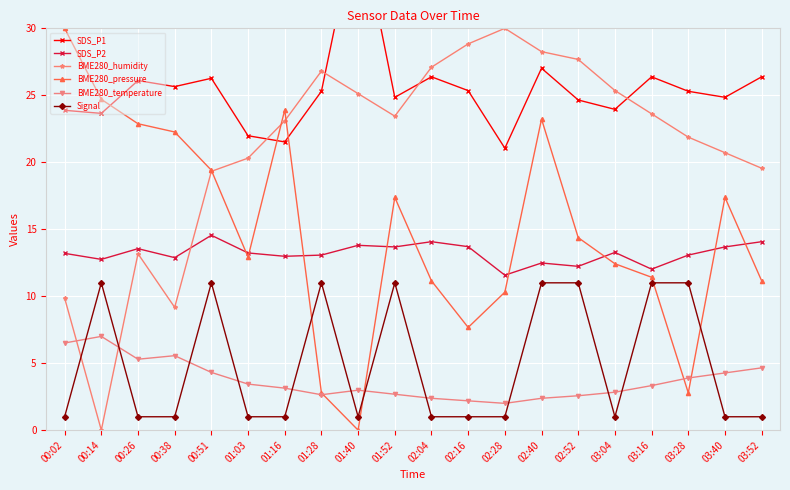

What is the difference between the maximum and minimum values in the BME280_pressure series?

30.0